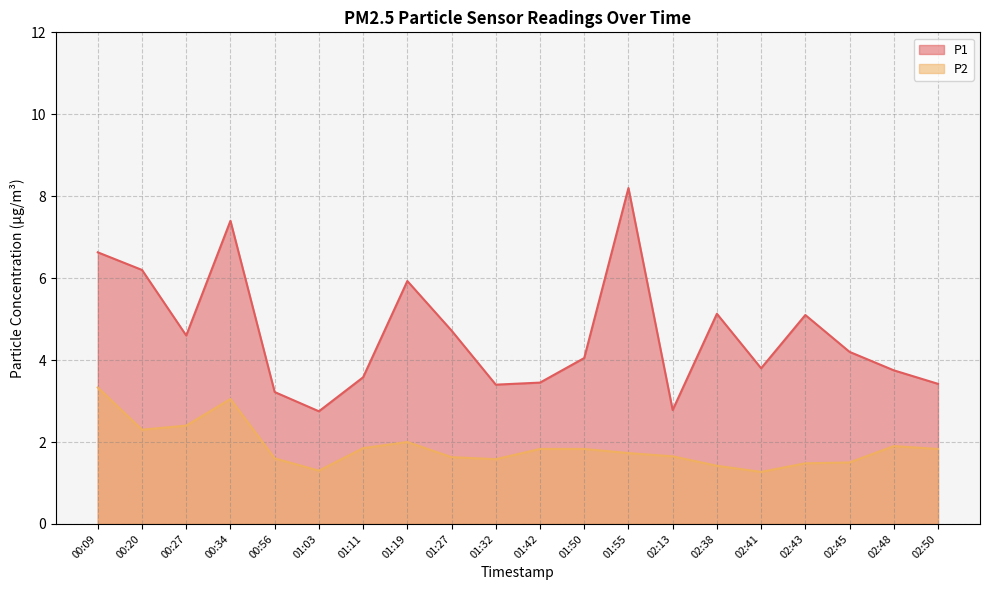

True or false: P1 and P2 cross at least once.

False